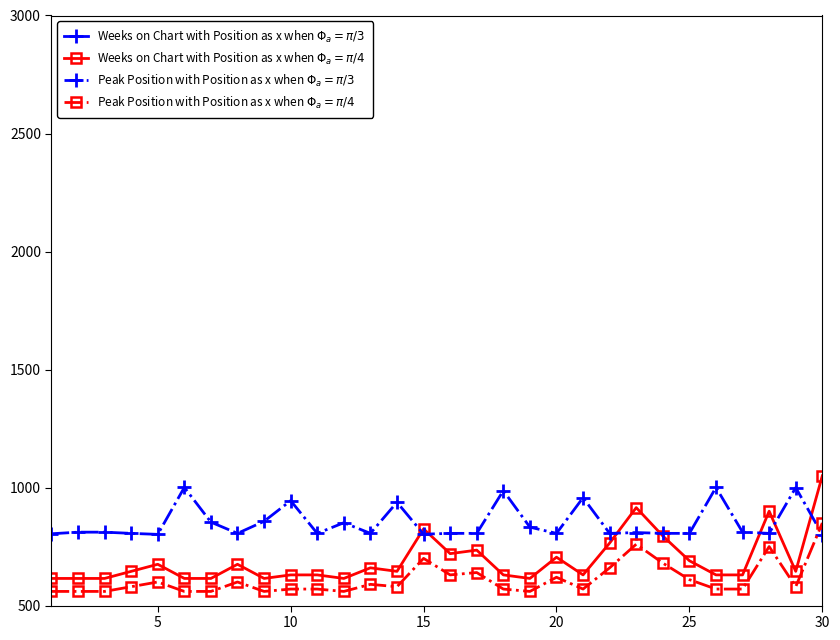

Is it true that Weeks on Chart with Position as x when $\Phi_a = \pi/4$ equals 1260.6 at 27?

False